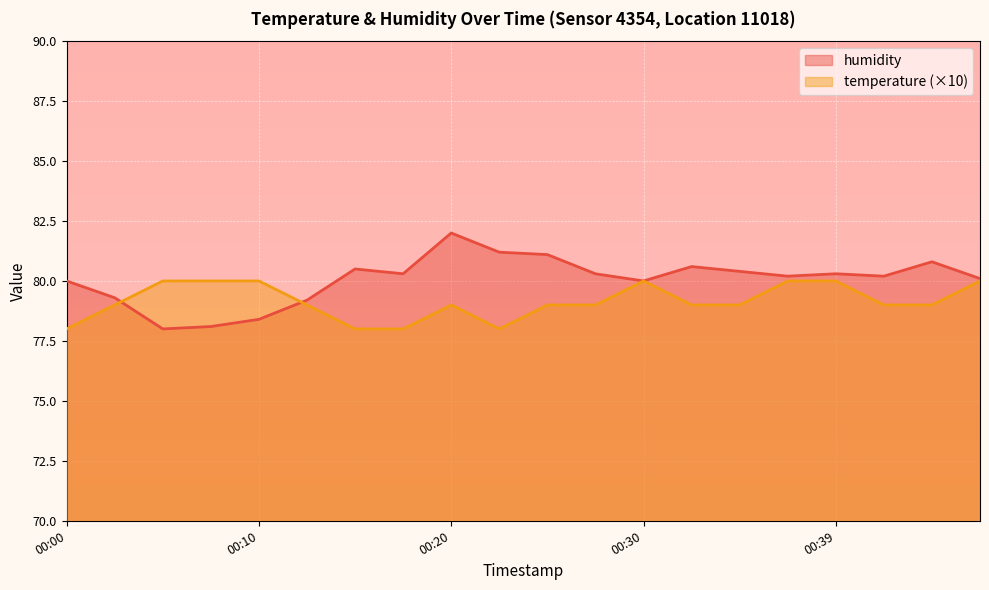

True or false: temperature has a value of 102.5 at 00:22.

False